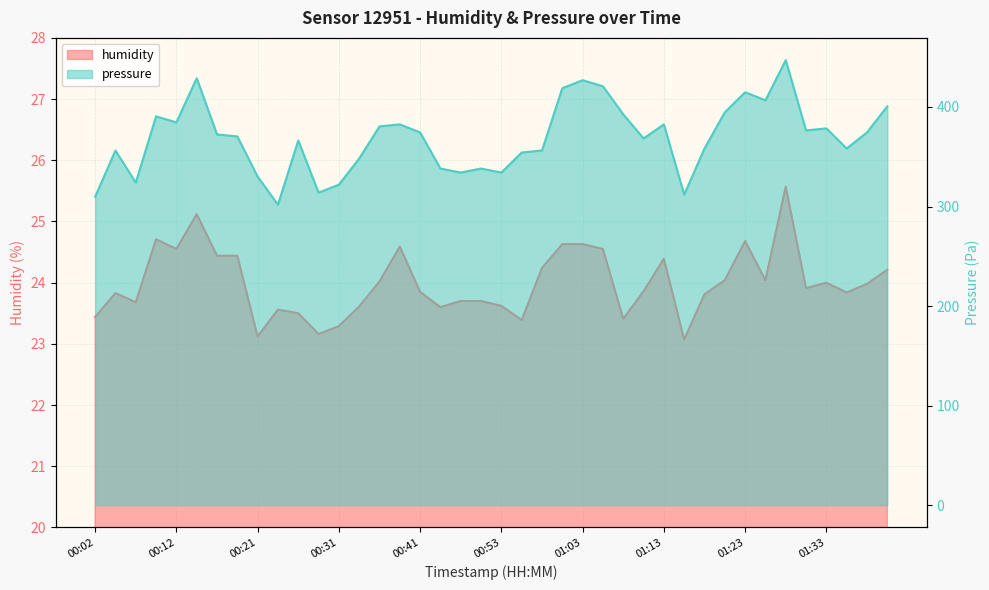

At which category is the sum across all series the highest?

01:28